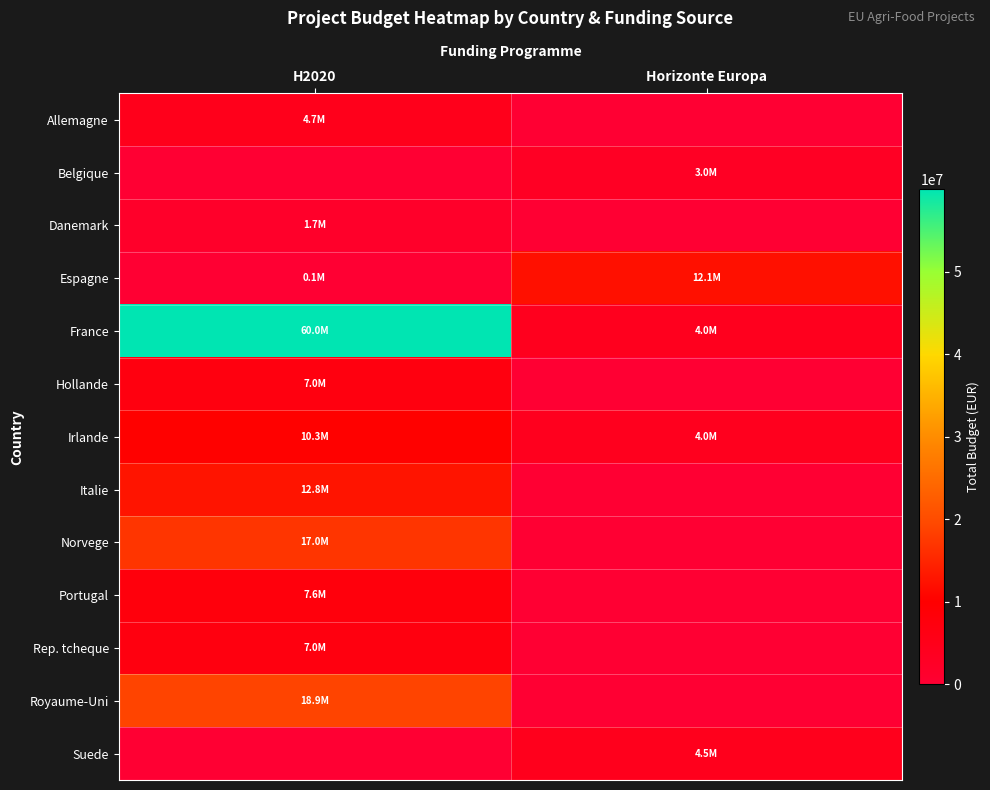

Which series has the largest total across all categories?

France